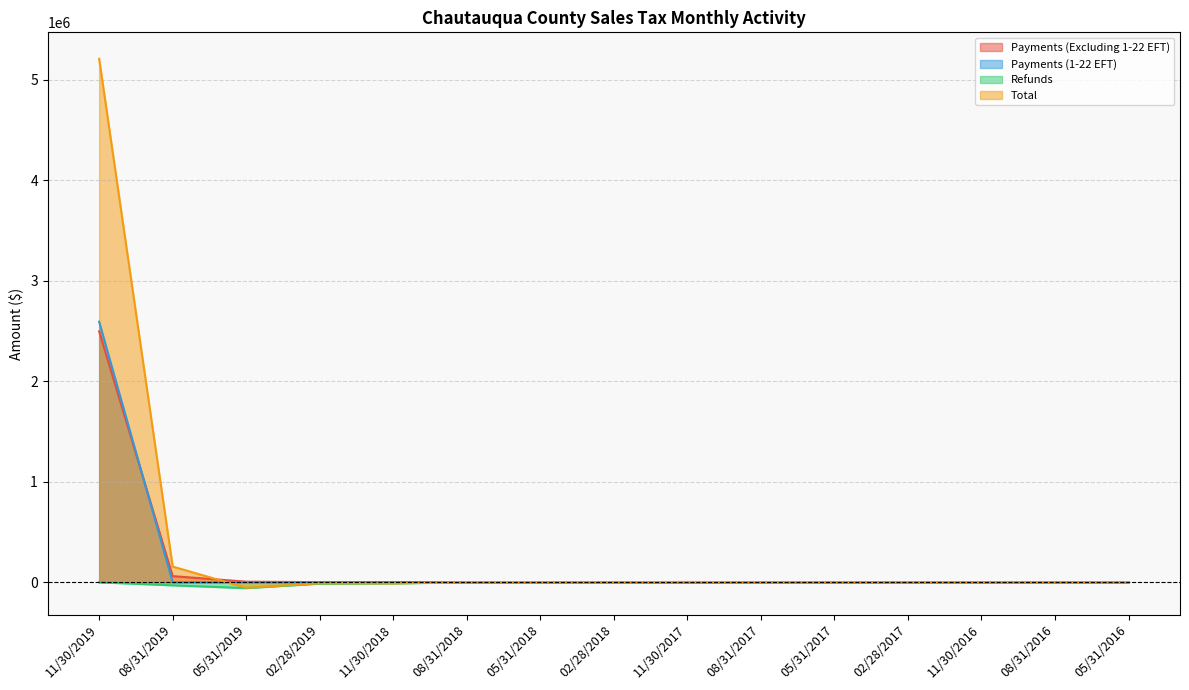

How many lines are shown in the chart?

4